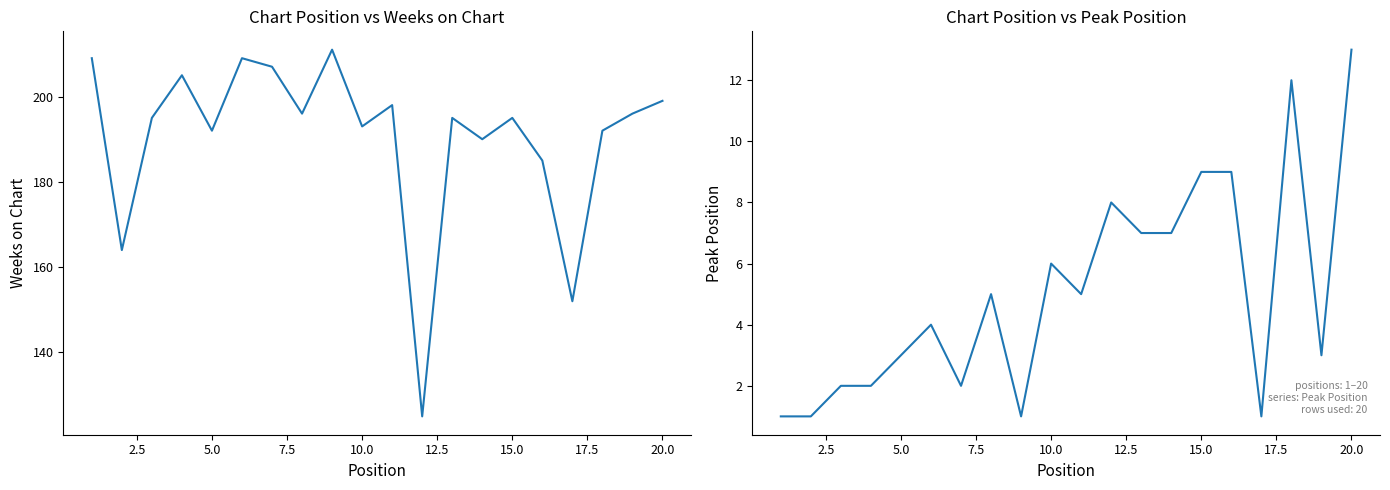

Rank the series at 2.5 from lowest to highest value.

Peak Position, Weeks on Chart